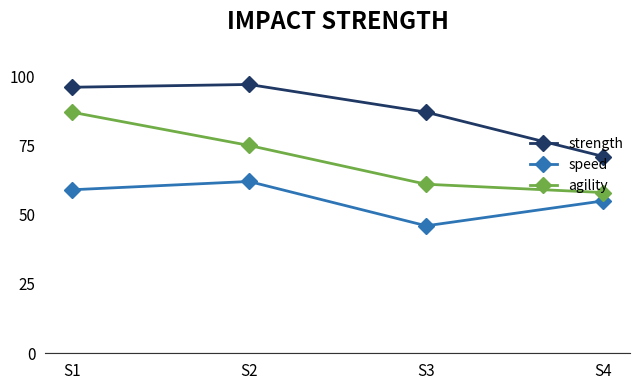

List the labels in order of strength value, largest first.

S2, S1, S3, S4